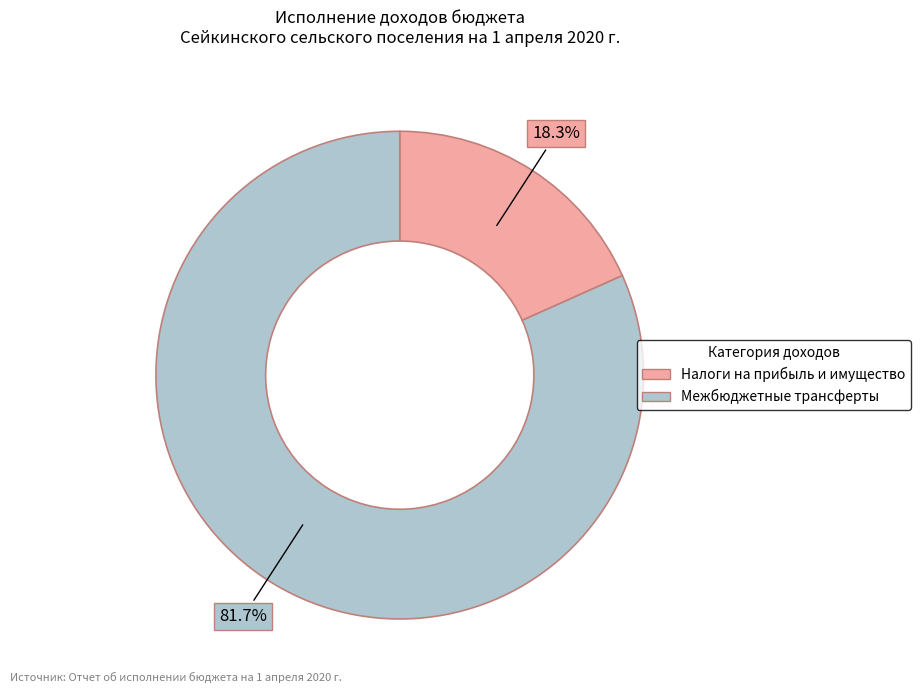

Do Межбюджетные трансферты and Налоги на прибыль и имущество together represent more than half of the pie?

Yes